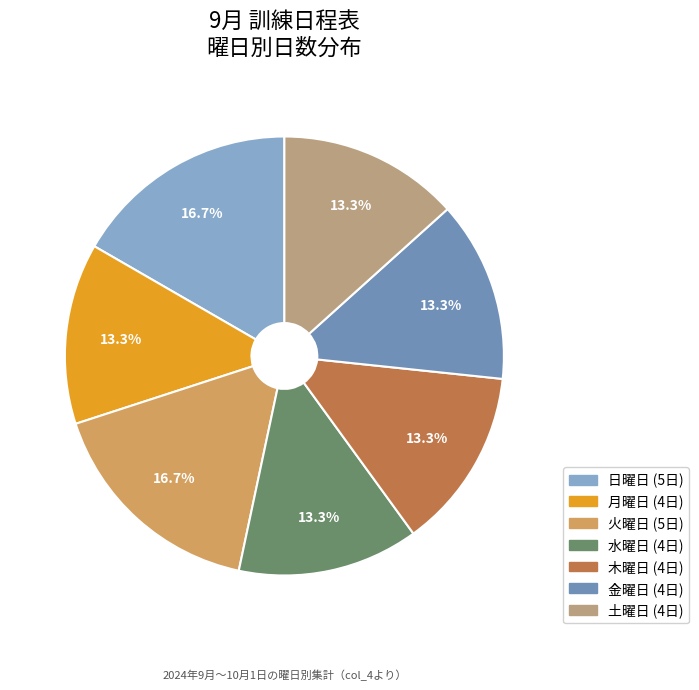

Is there a majority slice in this chart?

No